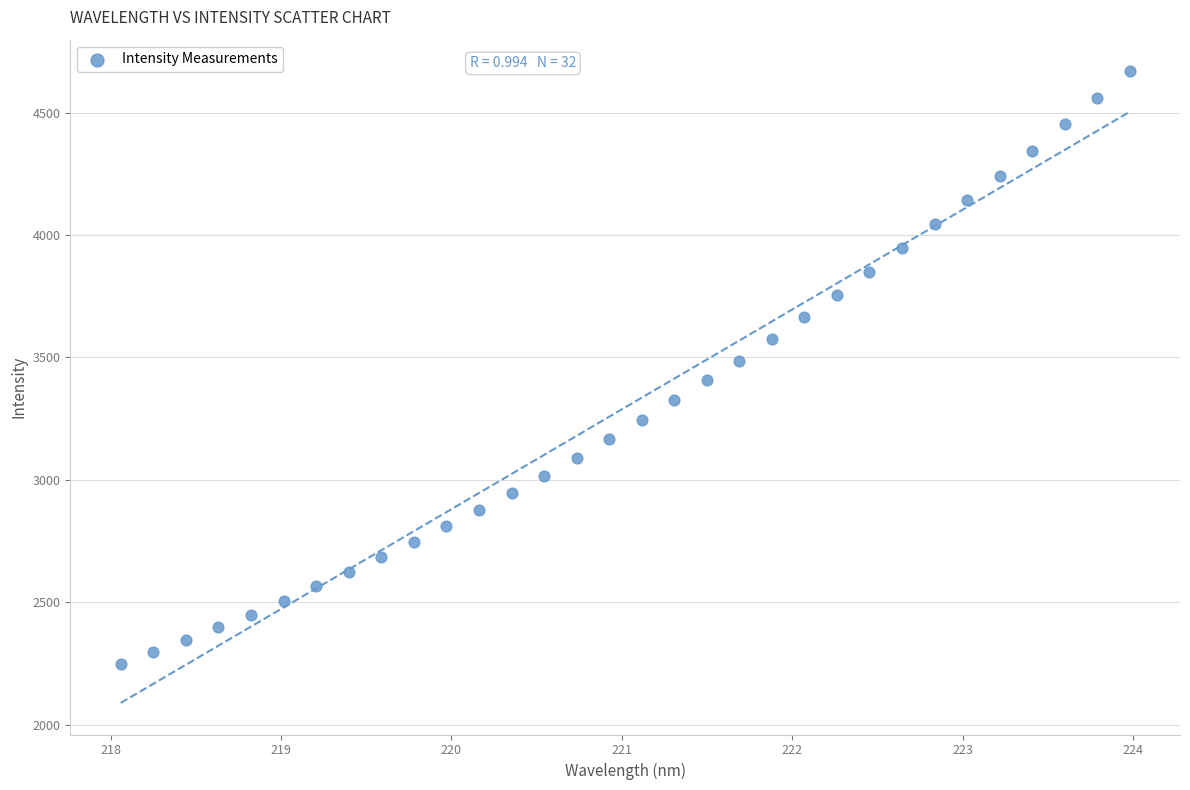

What is the range of Y values (max minus min)?

2418.3